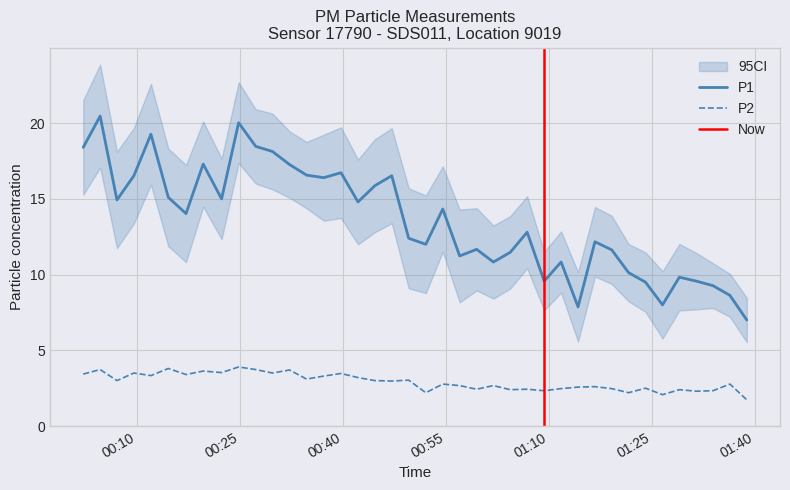

True or false: P1 and P2 cross at least once.

False